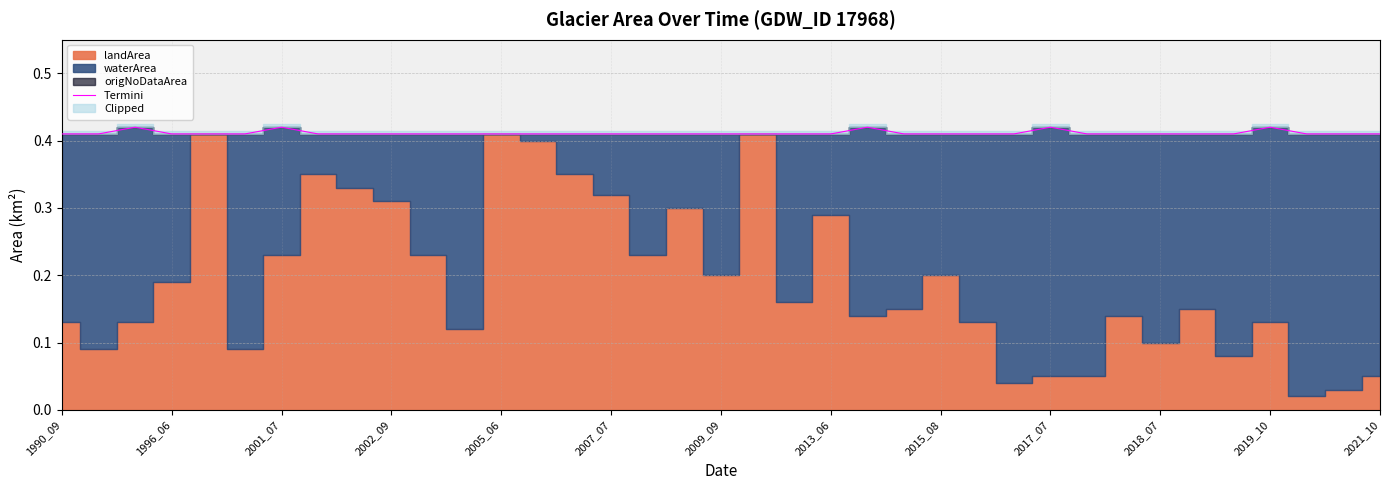

The value of Termini at 2005_06 is 0.6. True or false?

False